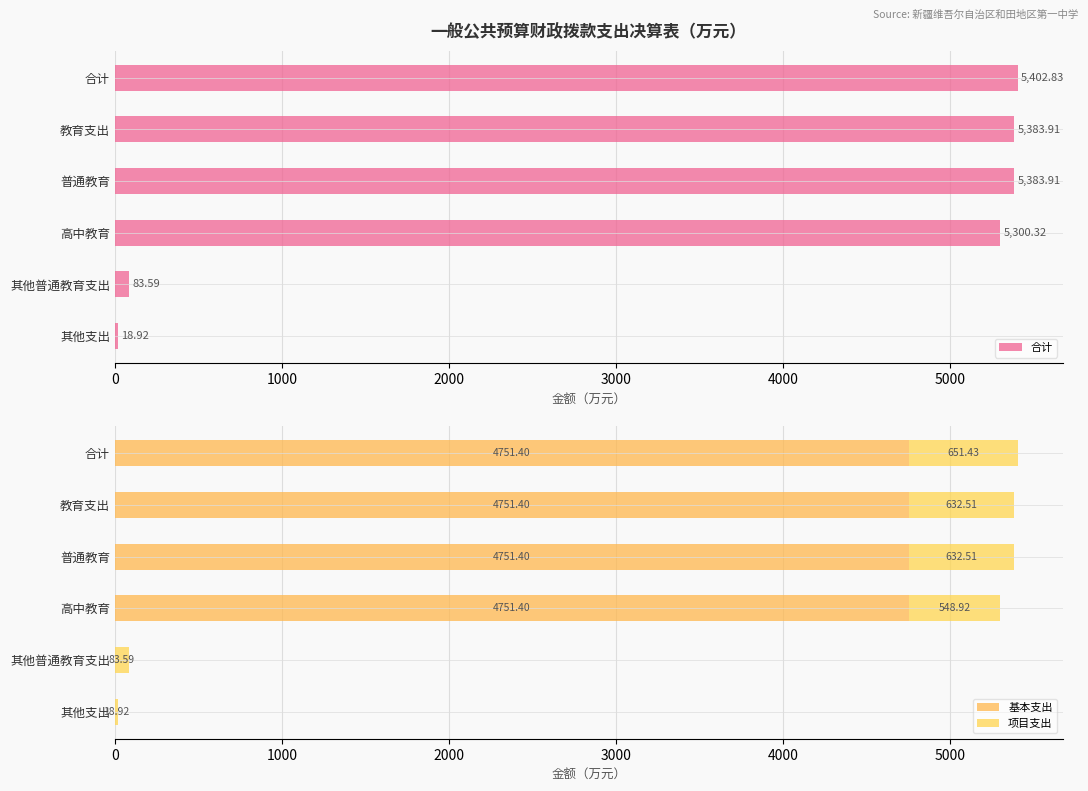

What is the value of the 合计 bar at the 6th from the left?

18.9